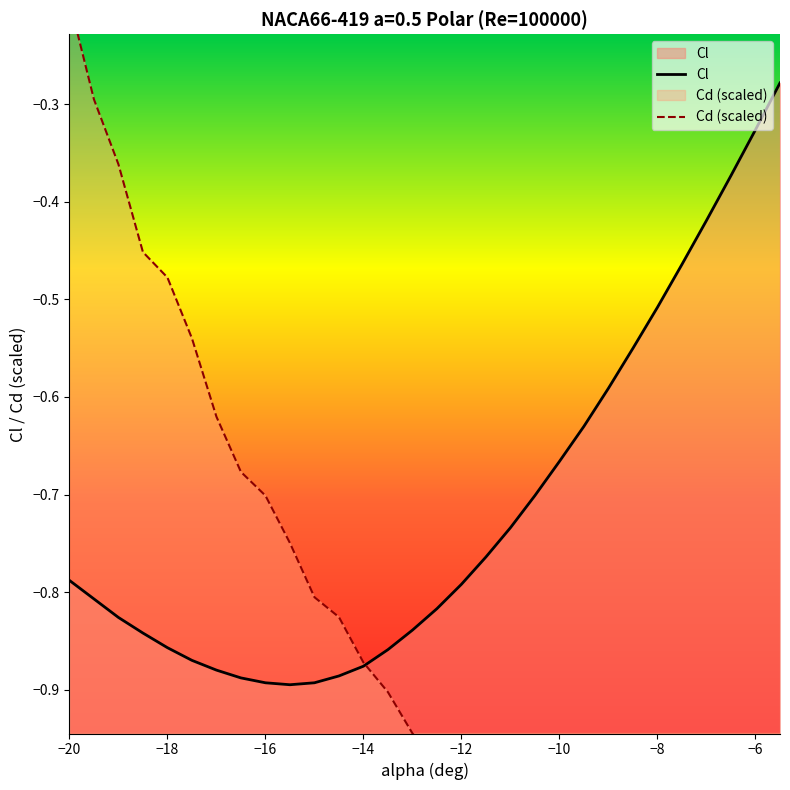

The value of Cl at −16 is -0.9. True or false?

True